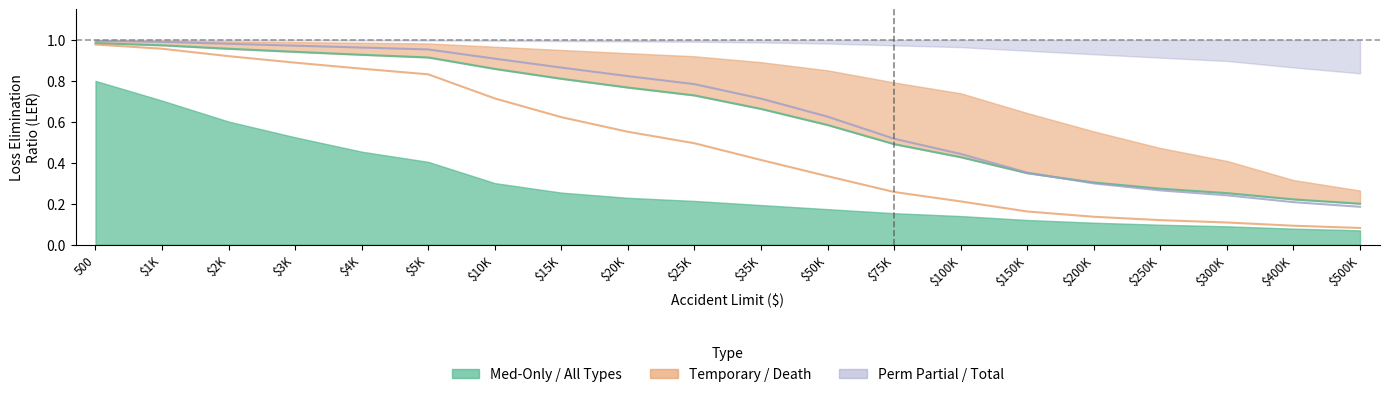

Rank the categories by Perm Partial LER value from lowest to highest.

$500K, $400K, $300K, $250K, $200K, $150K, $100K, $75K, $50K, $35K, $25K, $20K, $15K, $10K, $5K, $4K, $3K, $2K, $1K, 500